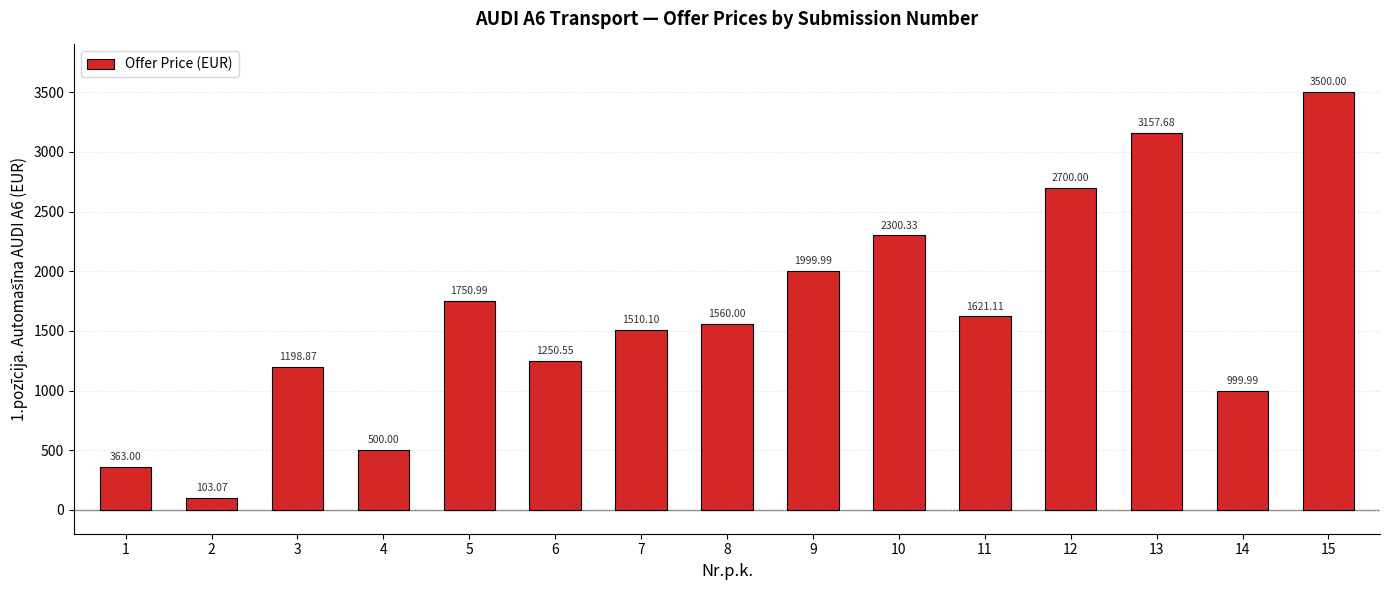

What is the sum of all values?

24515.7